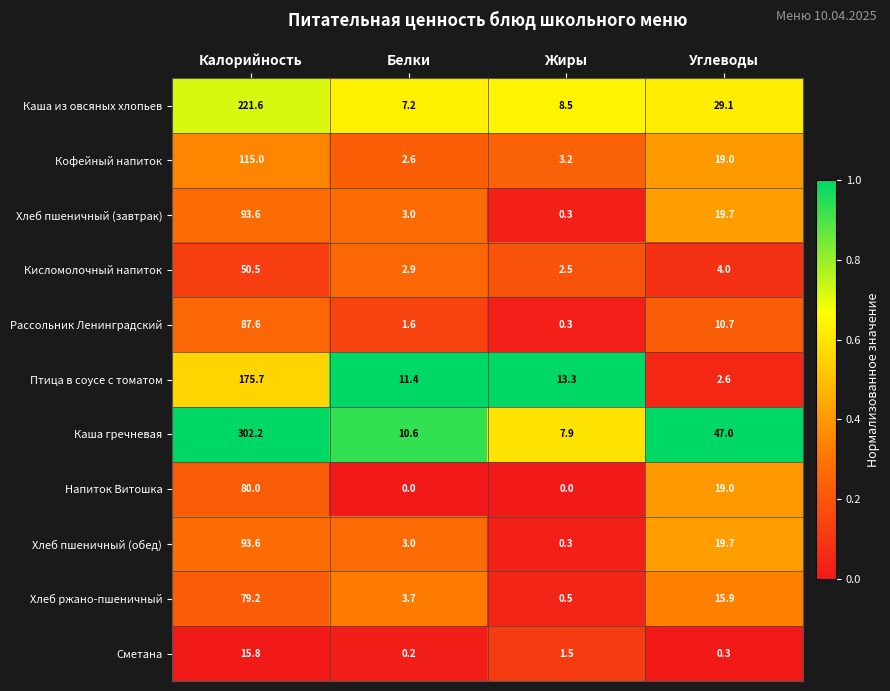

Which series has the largest range (max minus min)?

Каша гречневая